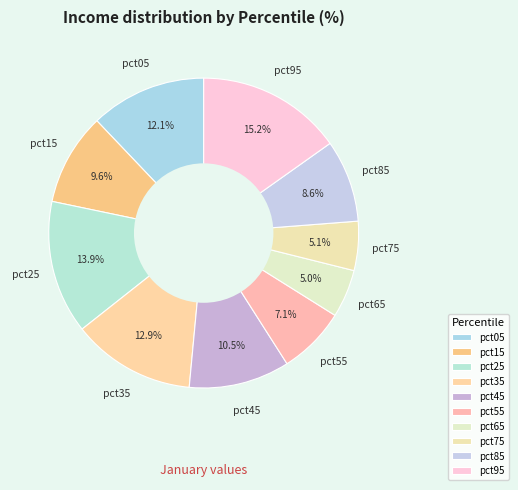

What is the largest slice in the pie chart?

pct95